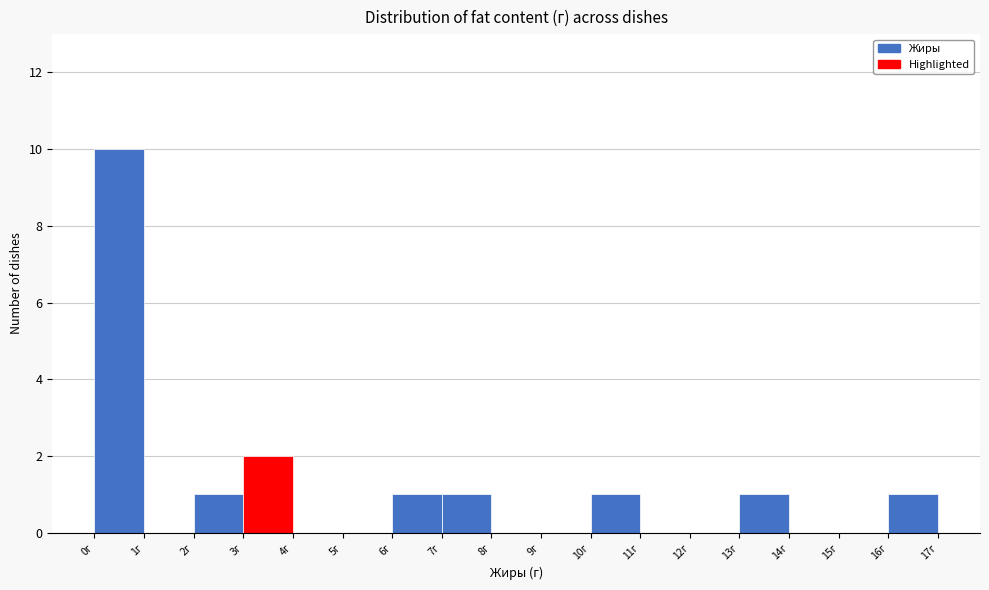

Which range on the x-axis has the tallest bar?

0 to 1